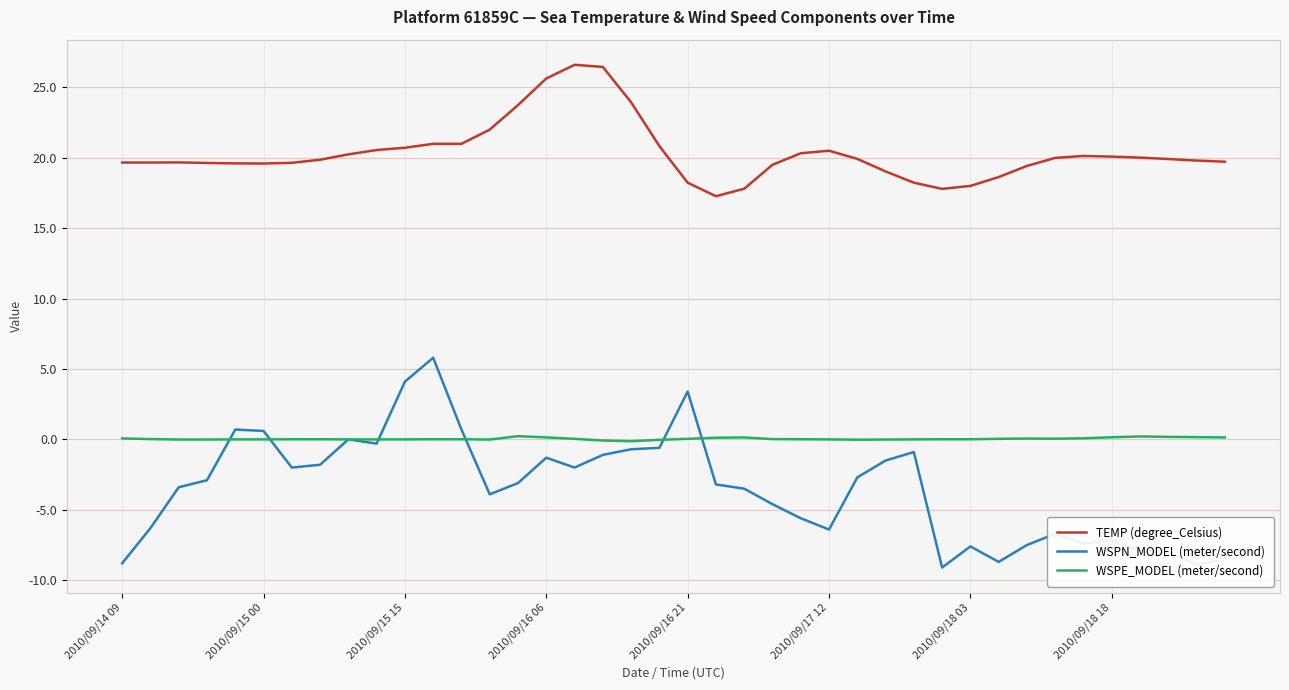

Which series has the largest total across all categories?

TEMP (degree_Celsius)